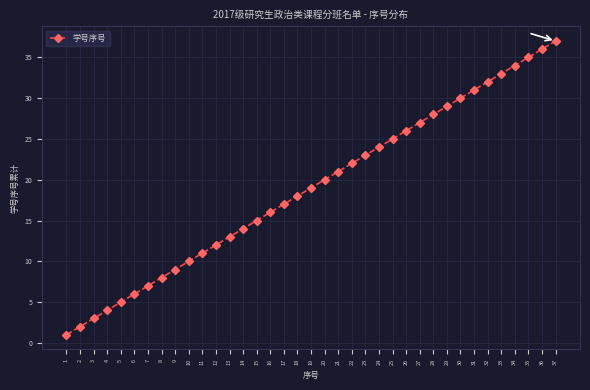

Is this an area chart (filled region under the line)?

No